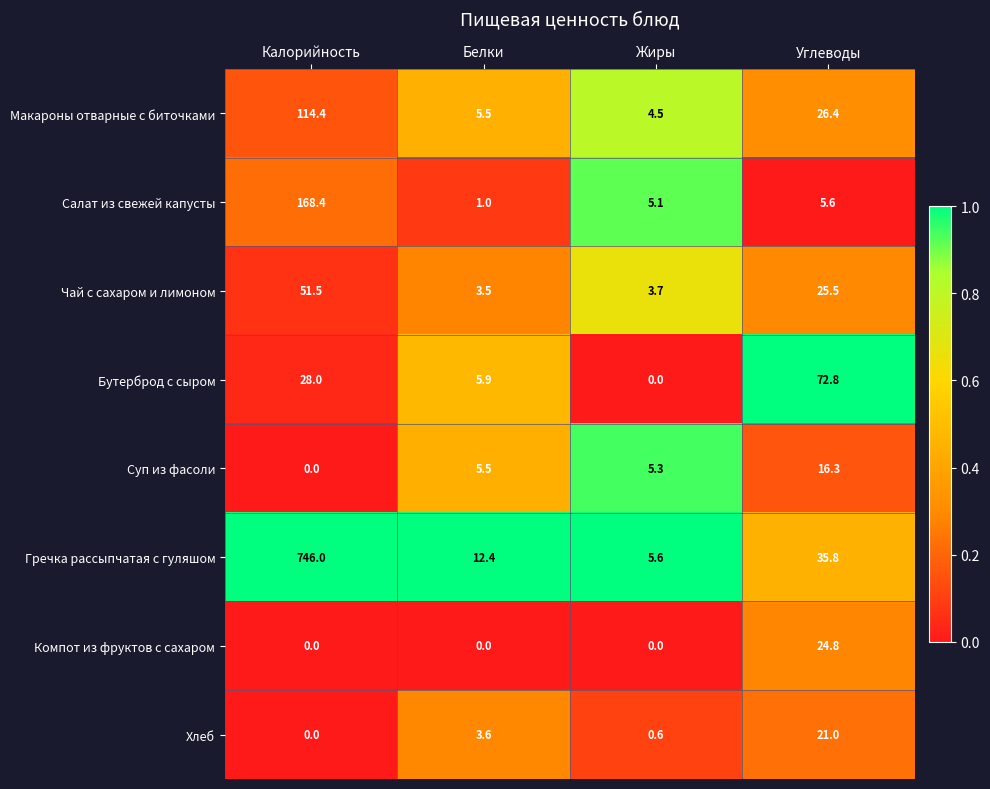

What is the sum of all Гречка рассыпчатая с гуляшом values?

799.8